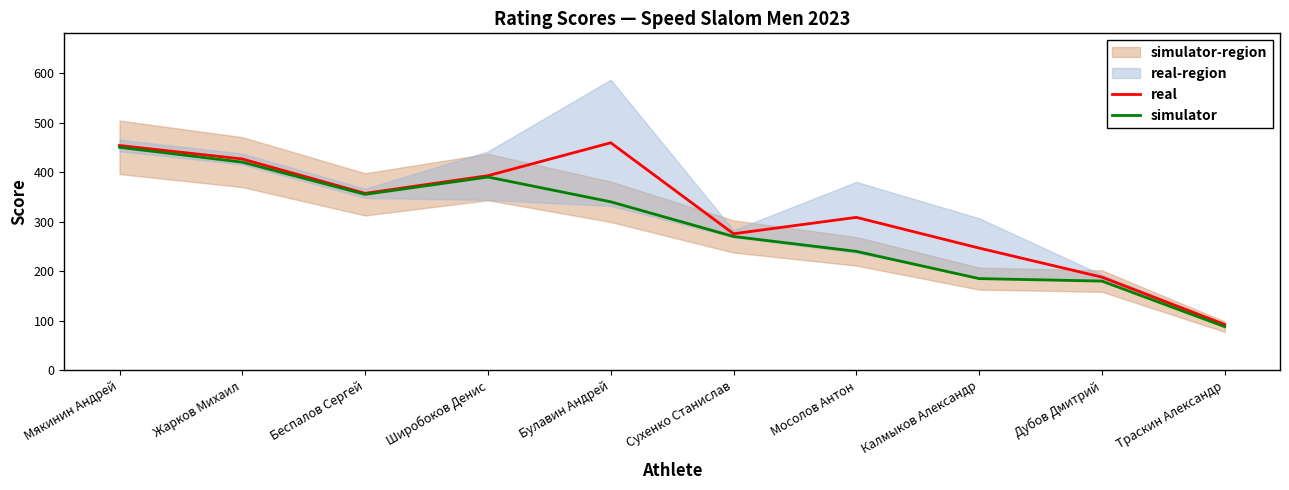

At which category does real reach its first local peak?

Булавин Андрей